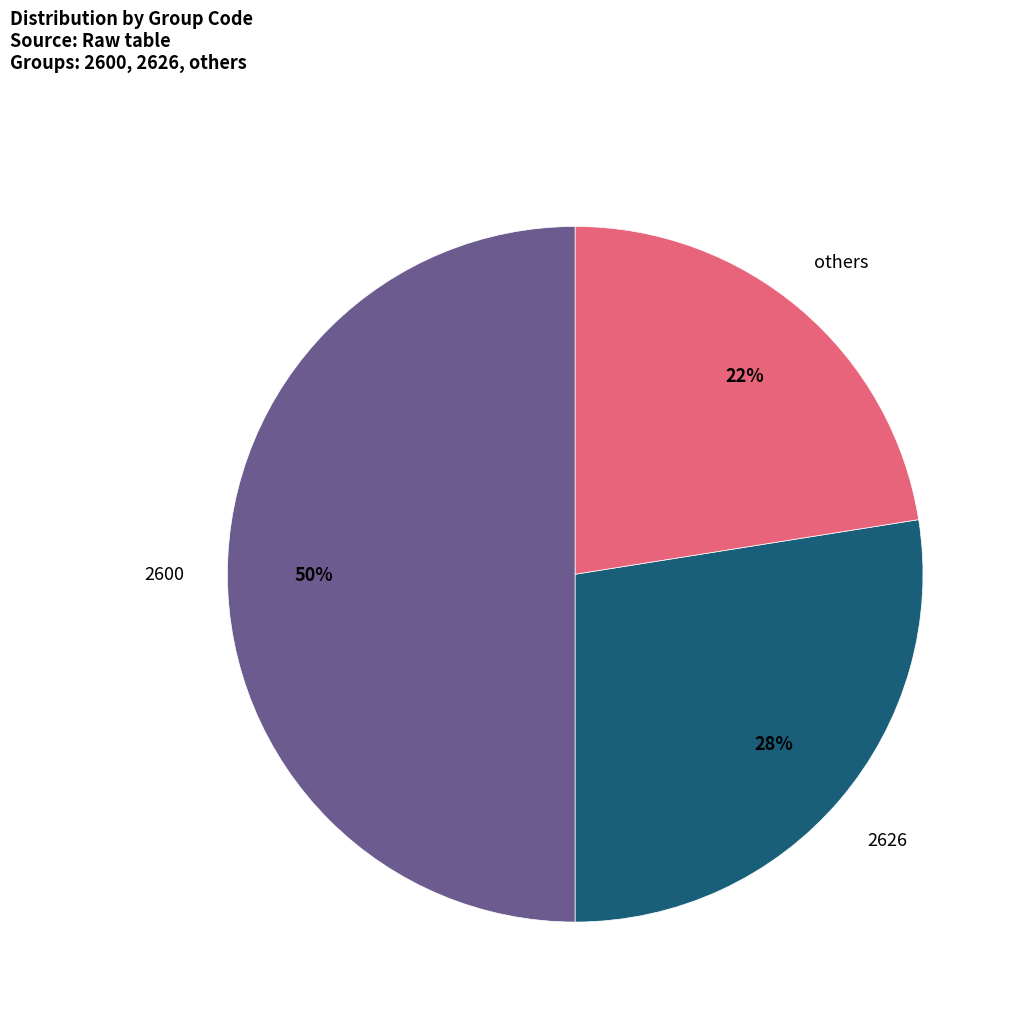

To the nearest percent, what is the average slice percentage?

33%